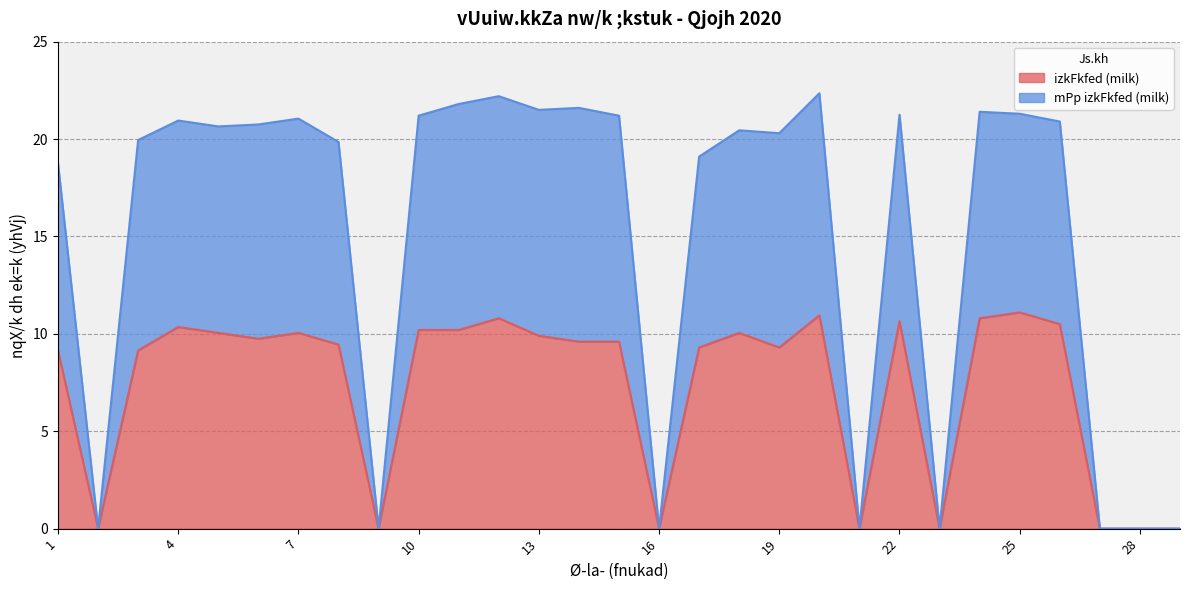

Reading right to left, list all the values displayed in this chart.

izkFkfed (milk): 29=0.0	28=0.0	27=0.0	26=10.5	25=11.1	24=10.8	23=0.0	22=10.7	21=0.0	20=10.9	19=9.3	18=10.1	17=9.3	16=0.0	15=9.6	14=9.6	13=9.9	12=10.8	11=10.2	10=10.2	9=0.0	8=9.4	7=10.1	6=9.8	5=10.1	4=10.3	3=9.2	2=0.0	1=9.2
mPp izkFkfed (milk): 29=0.0	28=0.0	27=0.0	26=20.9	25=21.3	24=21.4	23=0.0	22=21.2	21=0.0	20=22.4	19=20.3	18=20.5	17=19.1	16=0.0	15=21.2	14=21.6	13=21.5	12=22.2	11=21.8	10=21.2	9=0.0	8=19.9	7=21.1	6=20.8	5=20.6	4=20.9	3=20.0	2=0.0	1=18.8